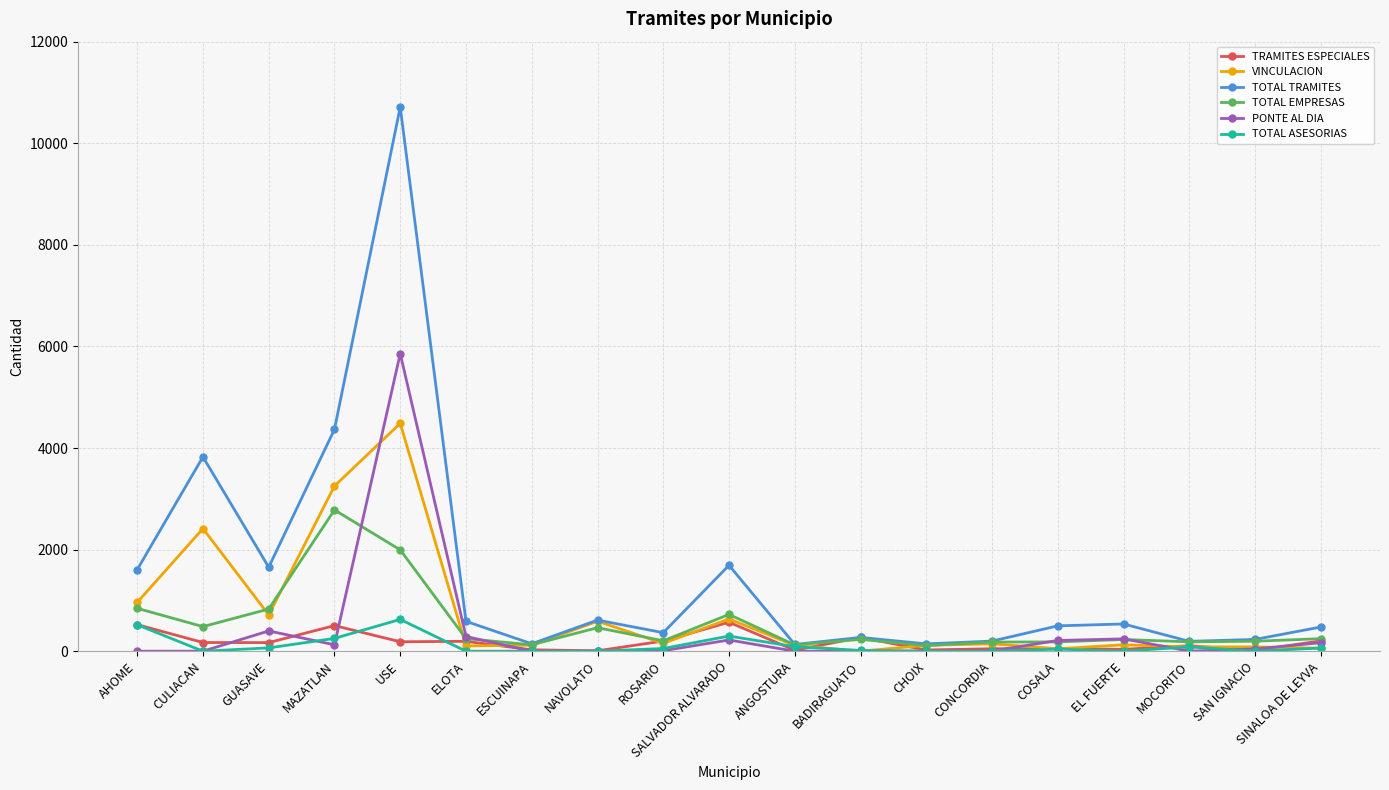

What is the label of the 16th point from the right?

MAZATLAN